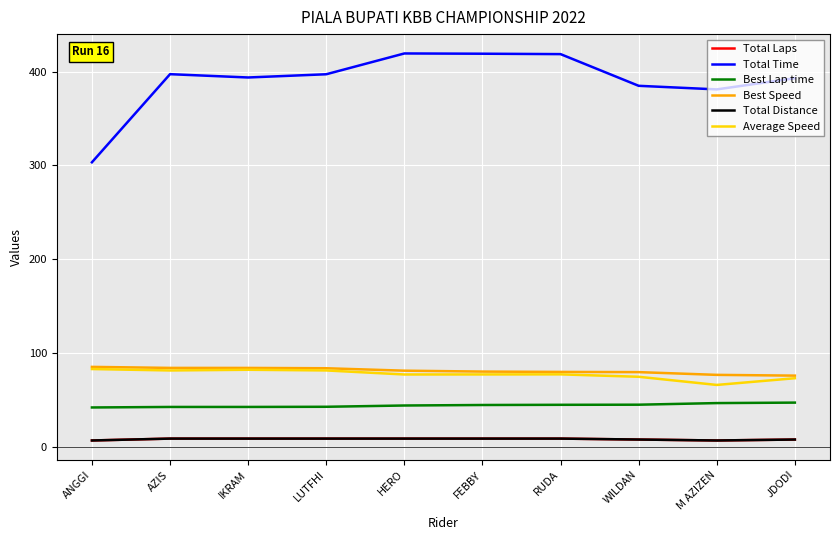

What is the difference between the maximum and second lowest values in the Total Laps series?

2.0